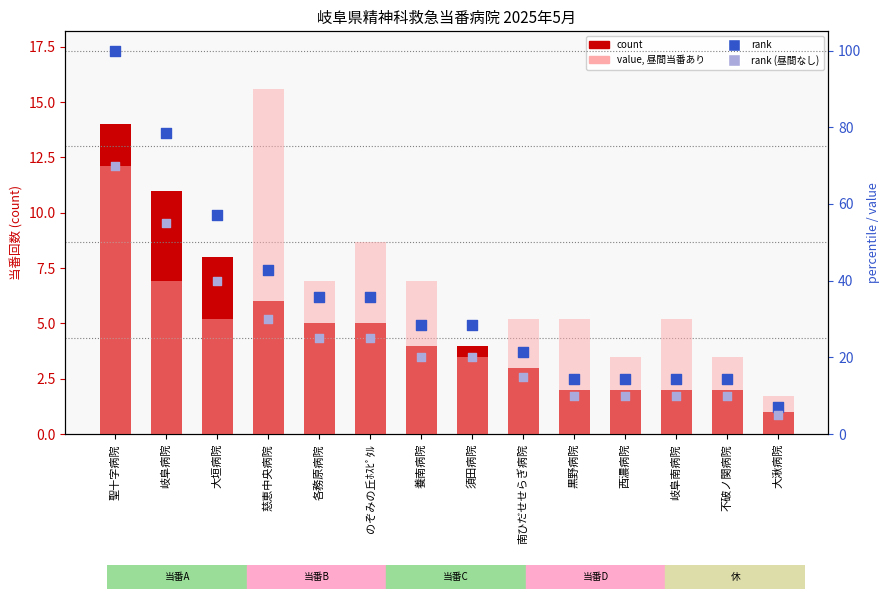

At how many categories does at least one series exceed 19?

13